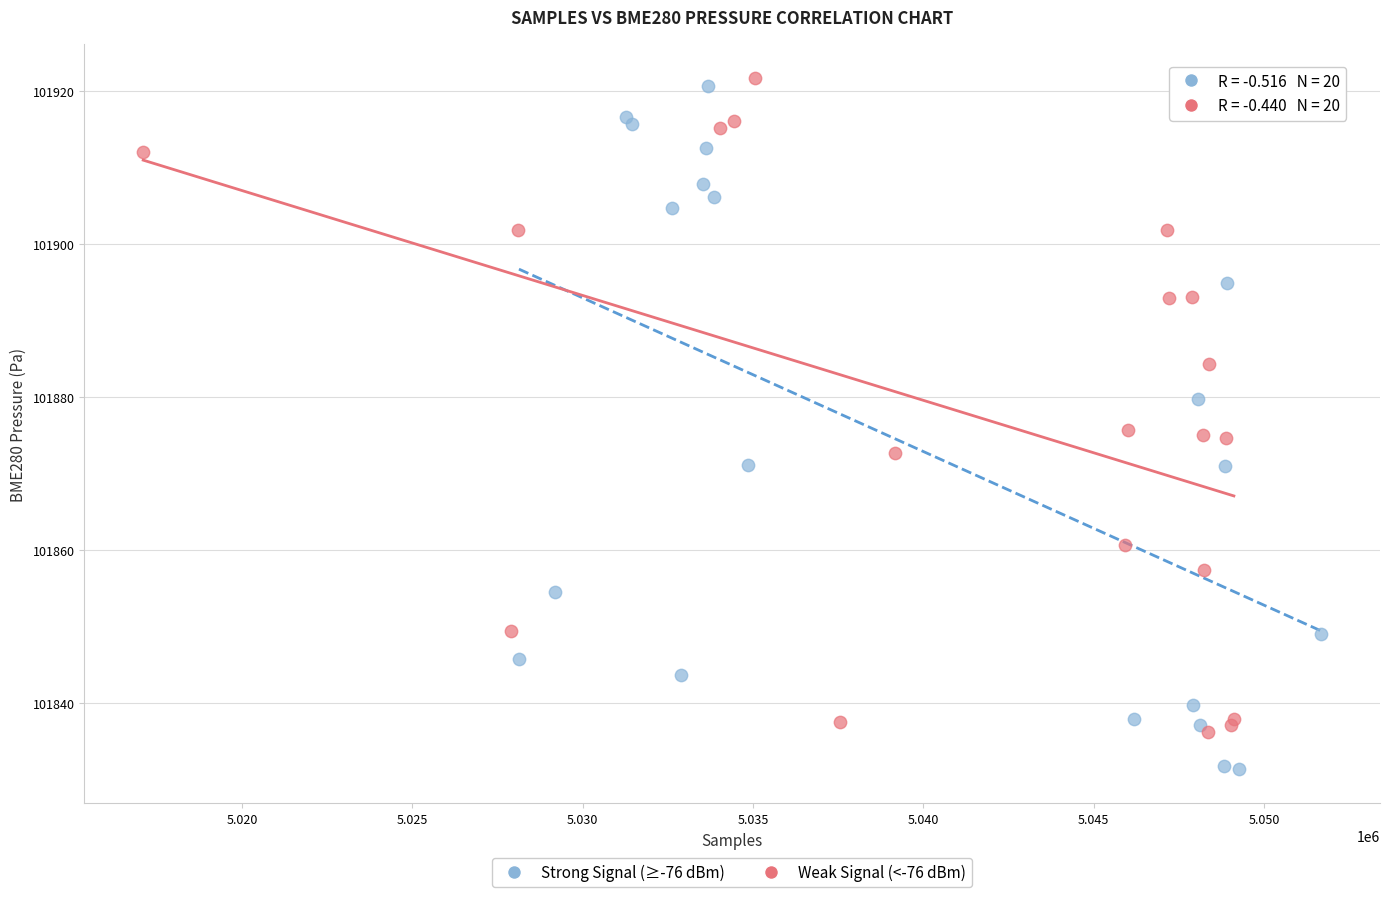

Which series reaches the minimum Y coordinate?

Strong Signal (≥-76 dBm)